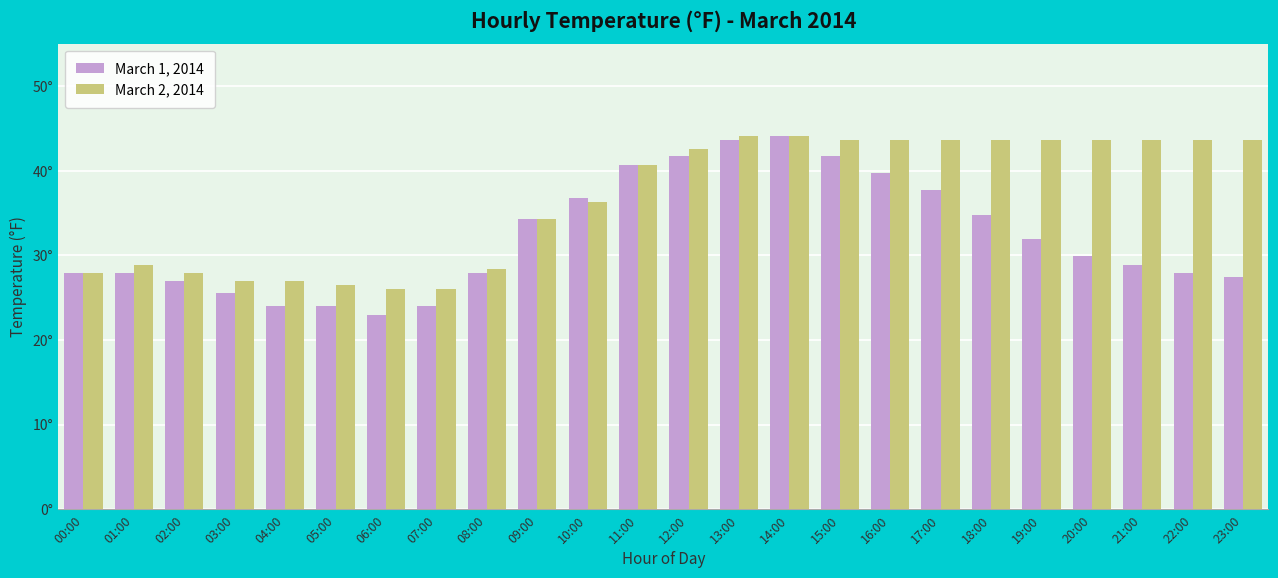

Is it true that March 1, 2014 equals 45.3 at 00:00?

False